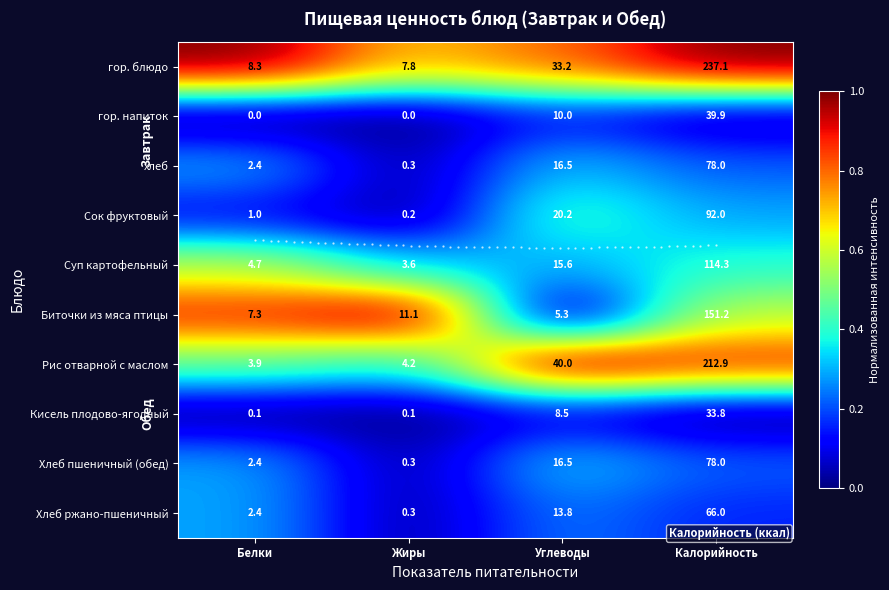

At which category is the sum across all series the highest?

Калорийность